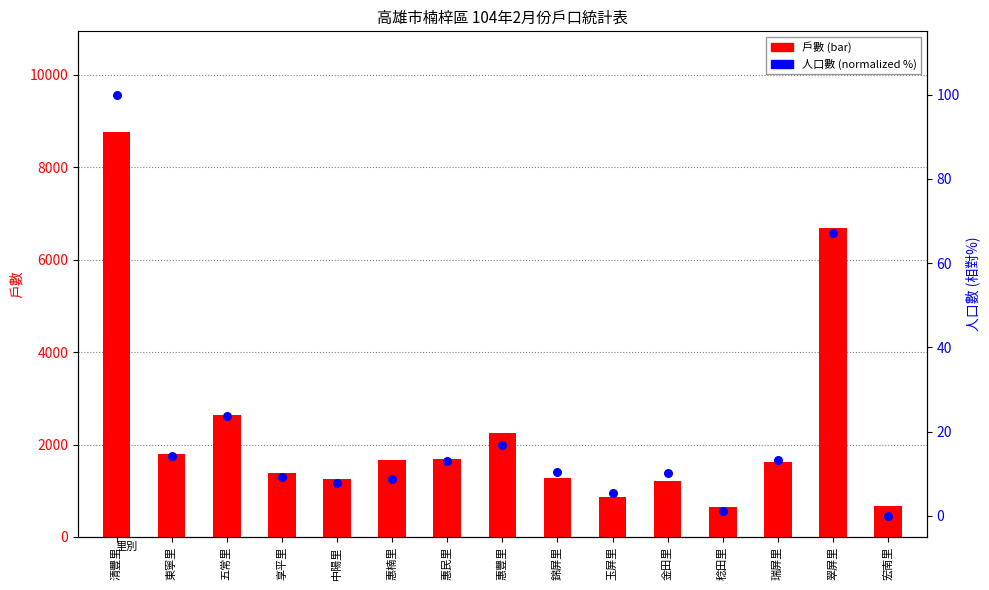

At which category is the sum across all series the highest?

清豐里